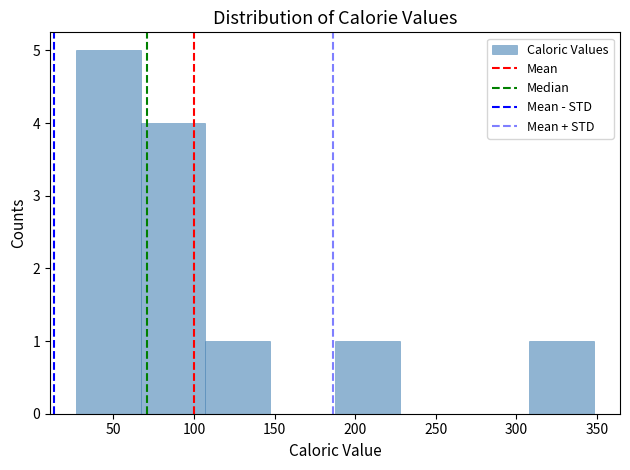

What is the height of the bar covering 105 to 145 on the x-axis? Neither the bar edges nor the heights are printed on the chart, so give them approximately, as read against the axes.

1